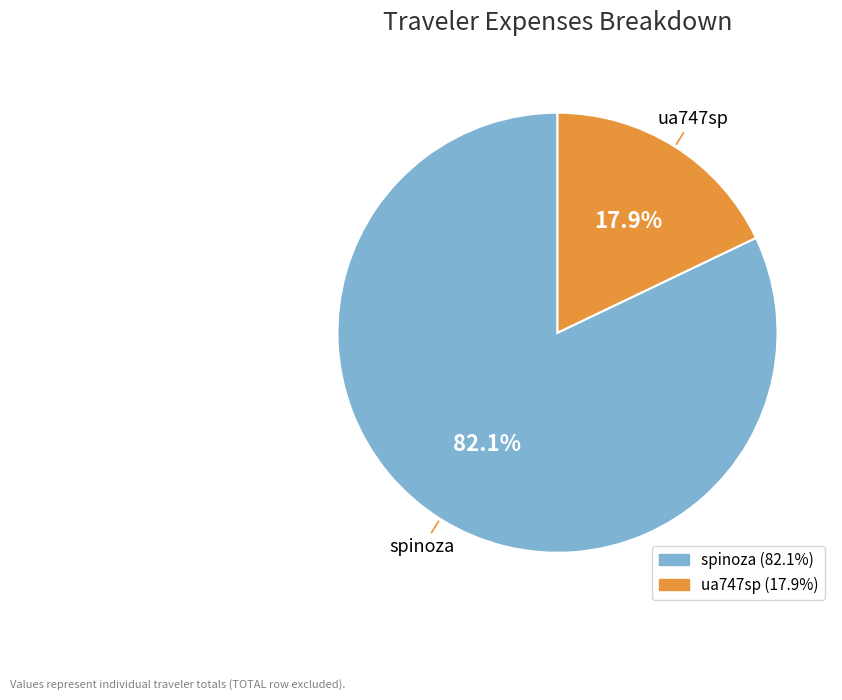

The spinoza slice represents 82% of the pie. True or false?

True